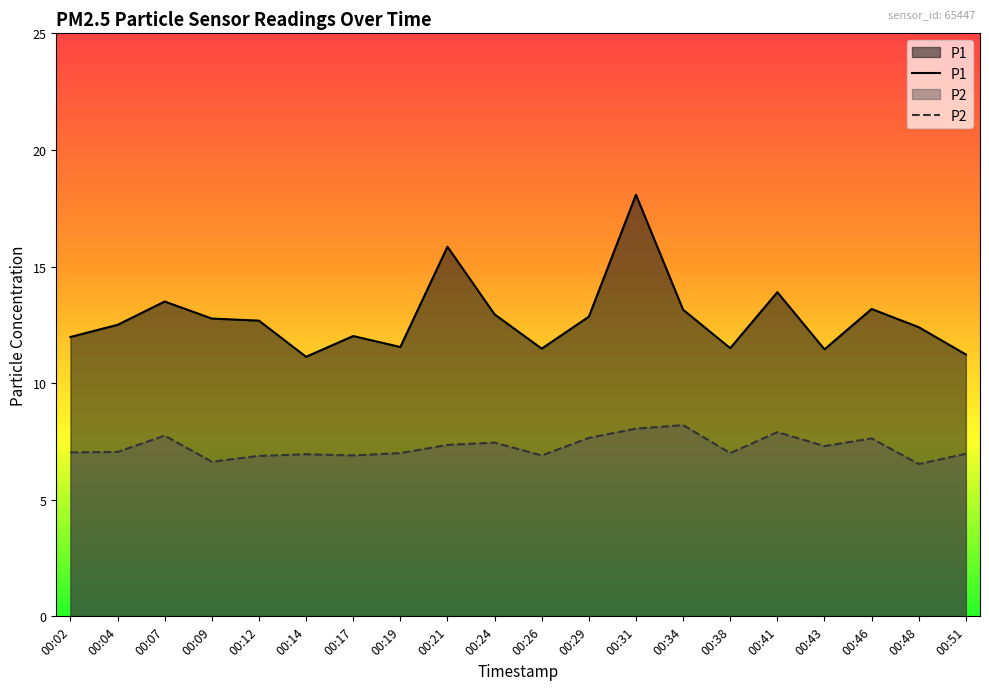

Which has a higher value, 00:14 or 00:17?

00:17